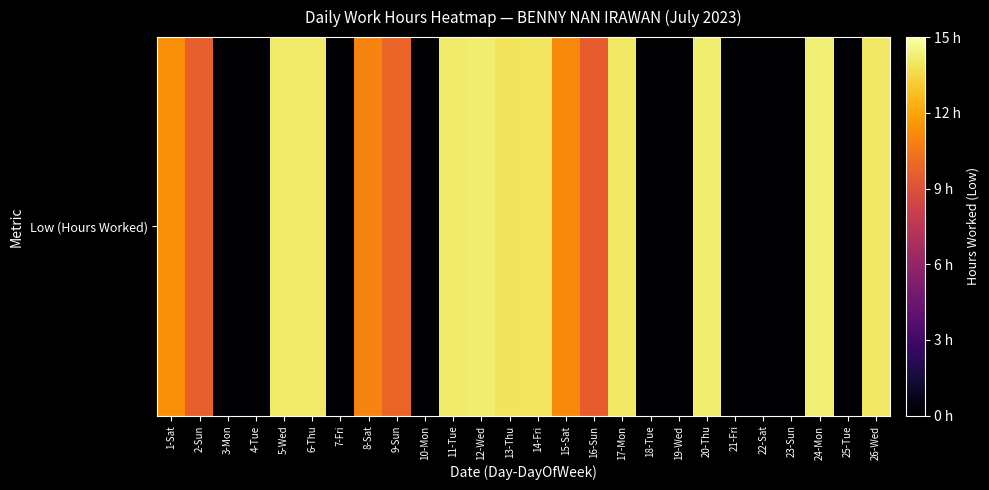

Which label corresponds to the largest value in the chart?

24-Mon